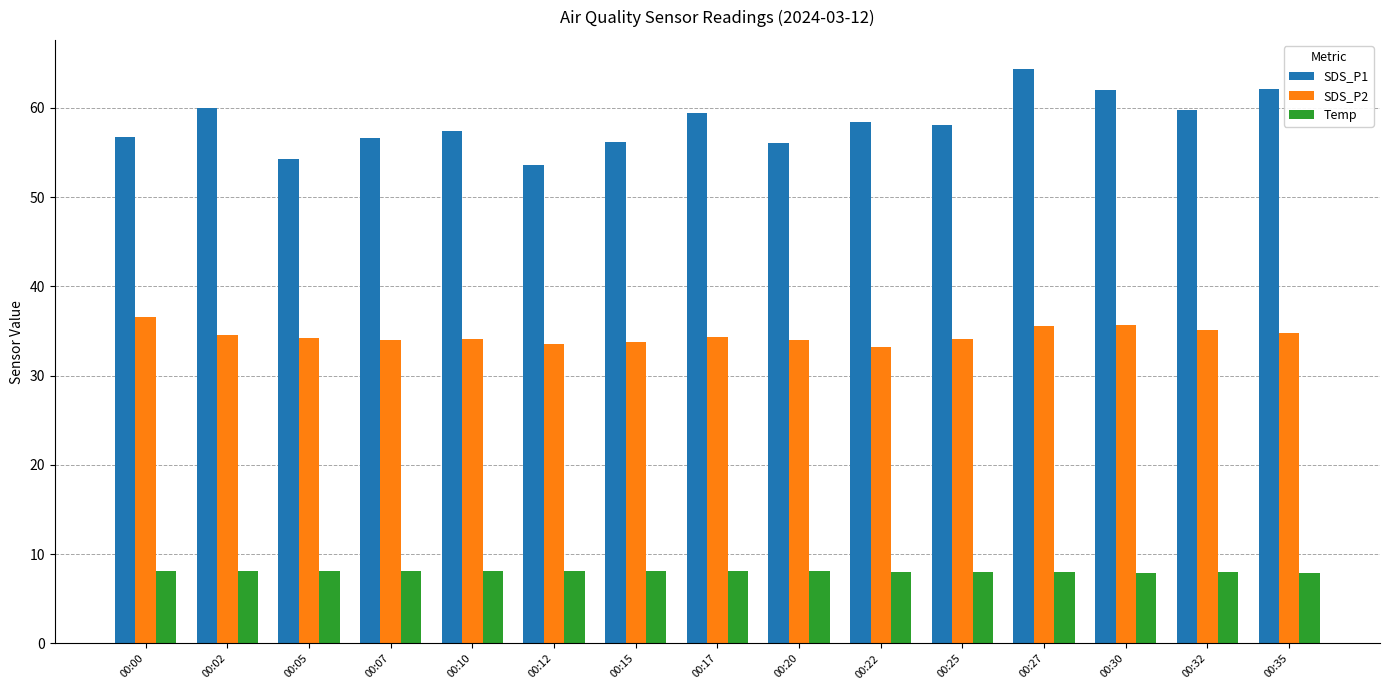

What is the difference between the highest and lowest values at 00:12?

45.5